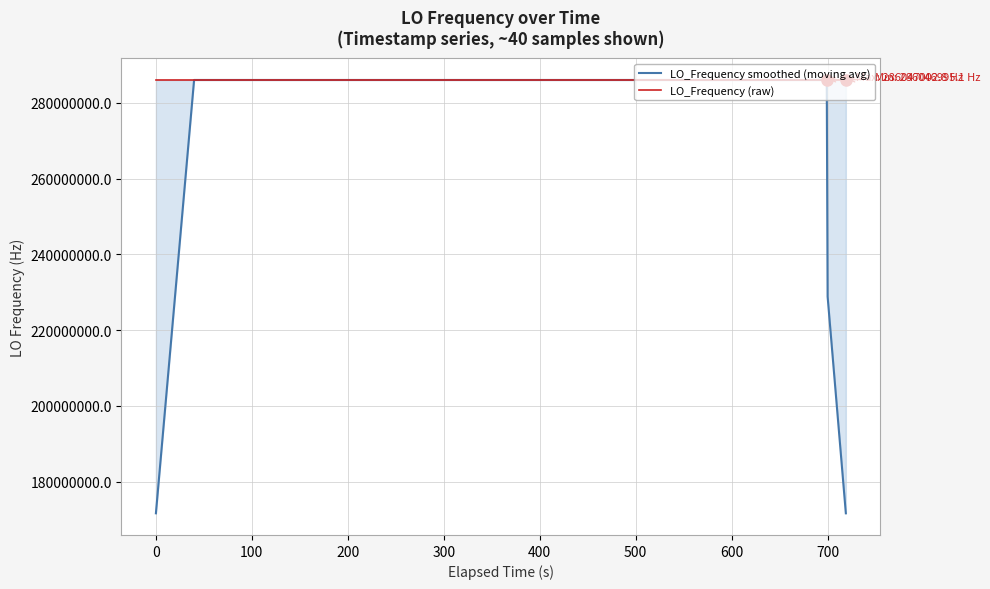

Which series has the largest range (max minus min)?

LO_Frequency smoothed (moving avg)